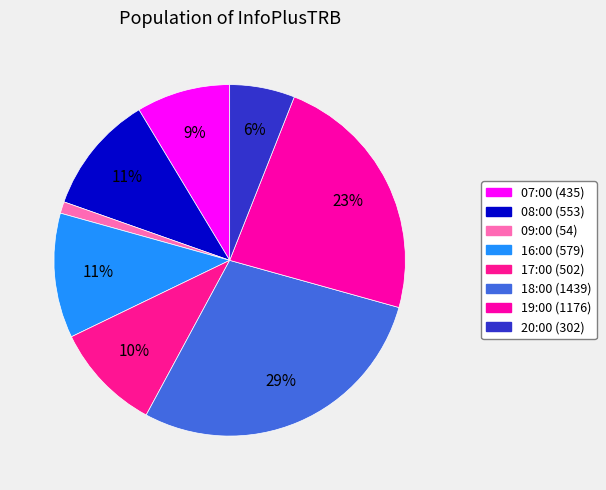

Is there any slice that represents more than half of the pie?

No